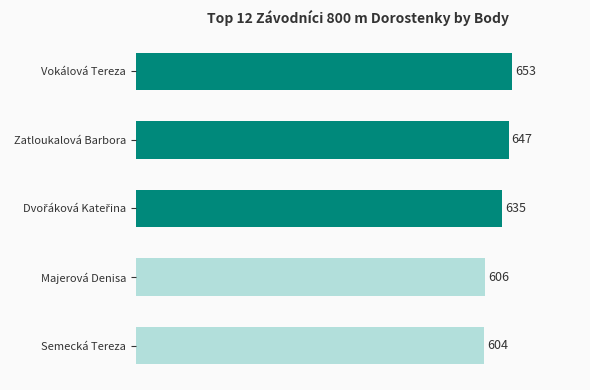

True or false: the data shows 229 at Zatloukalová Barbora.

False